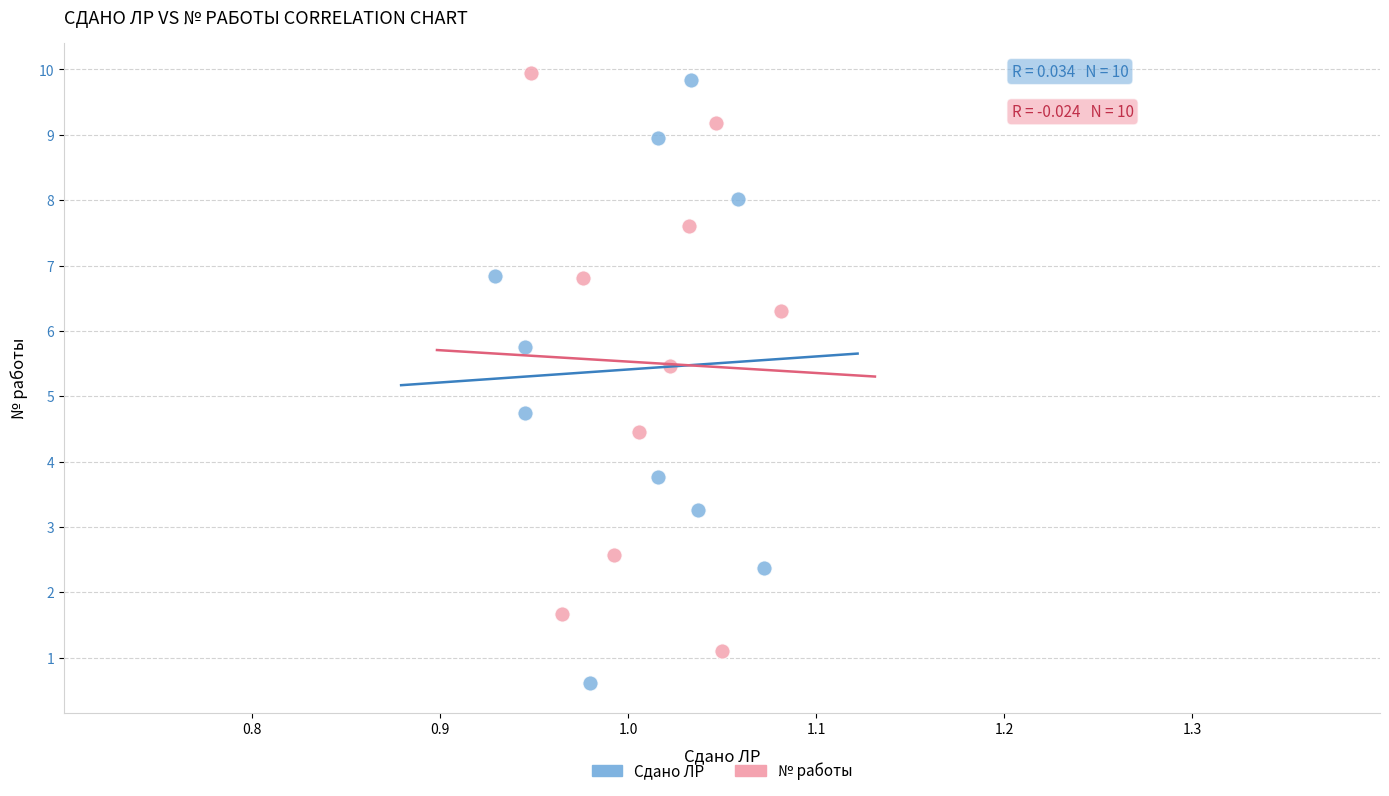

Which series reaches the minimum Y coordinate?

Сдано ЛР